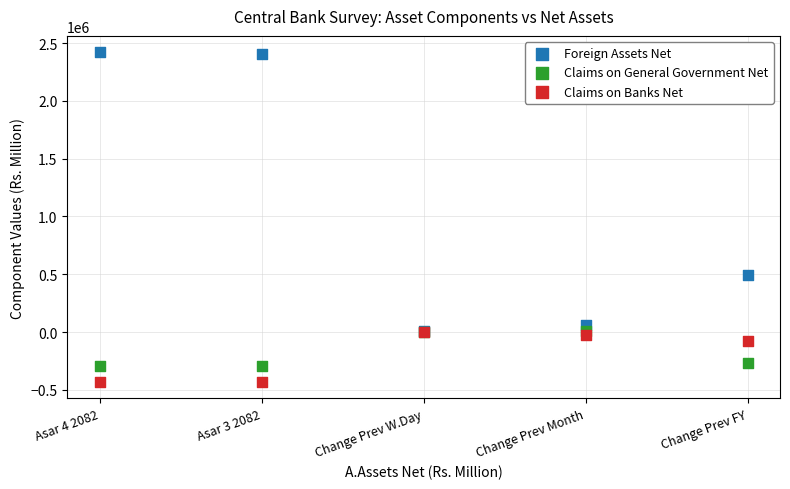

Which series reaches the minimum Y coordinate?

Claims on Banks Net